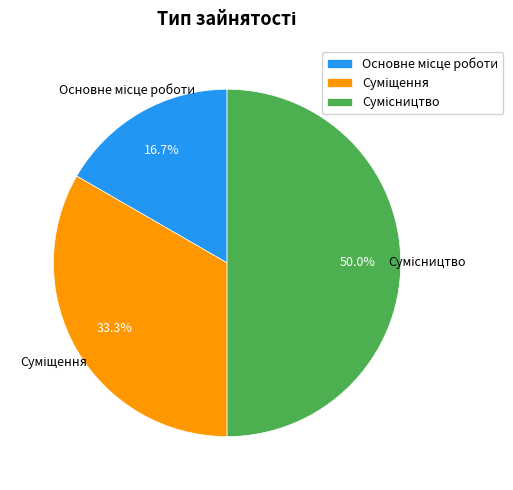

The Сумісництво slice represents 62% of the pie. True or false?

False